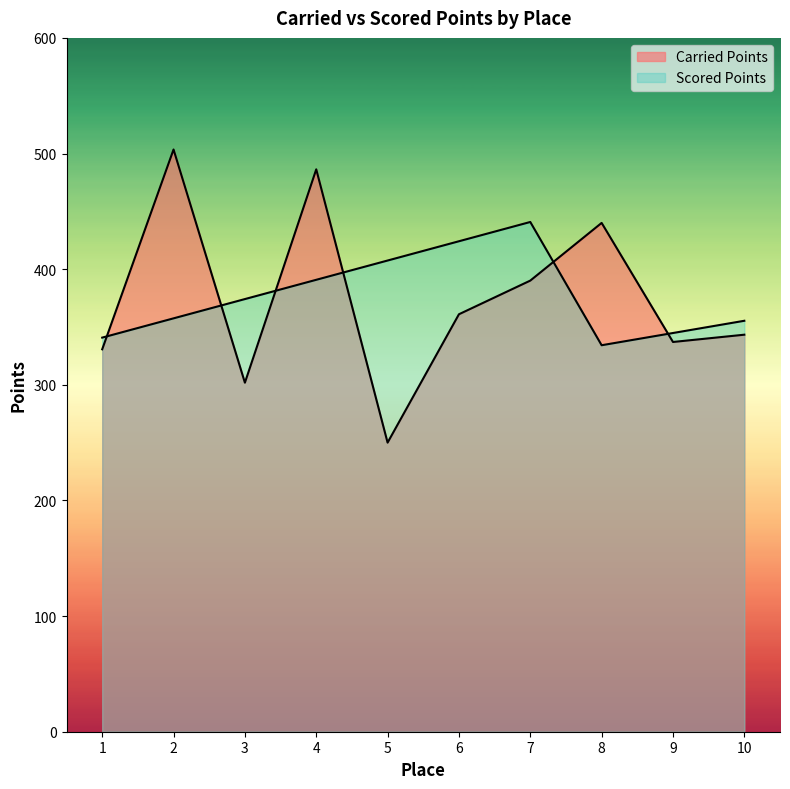

Count the number of data series in this chart.

2